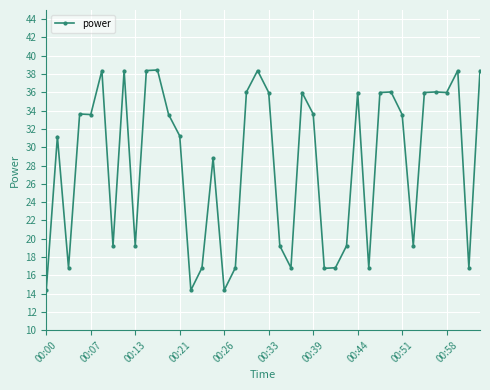

What is the greatest value displayed?

38.4